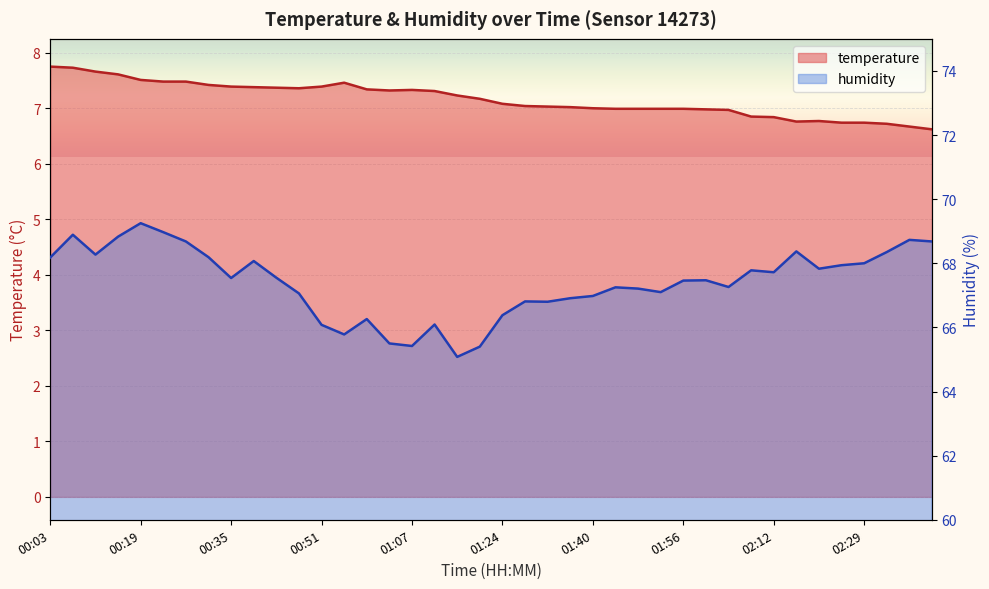

What position from the right is 00:07?

39